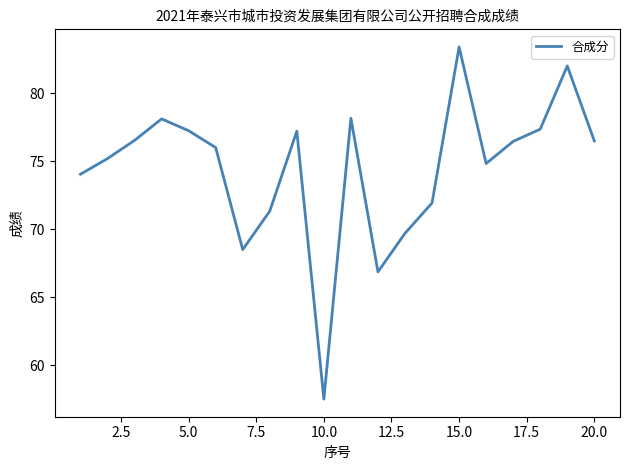

What is the greatest value displayed?

83.4